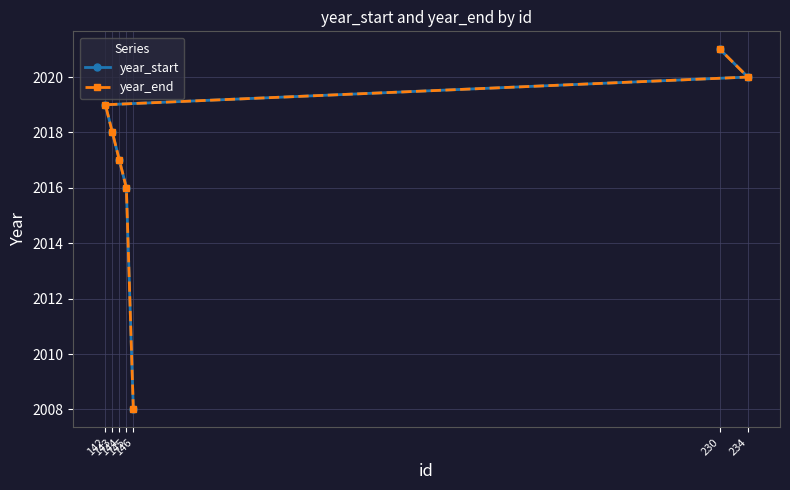

At which label does year_end reach its peak?

230